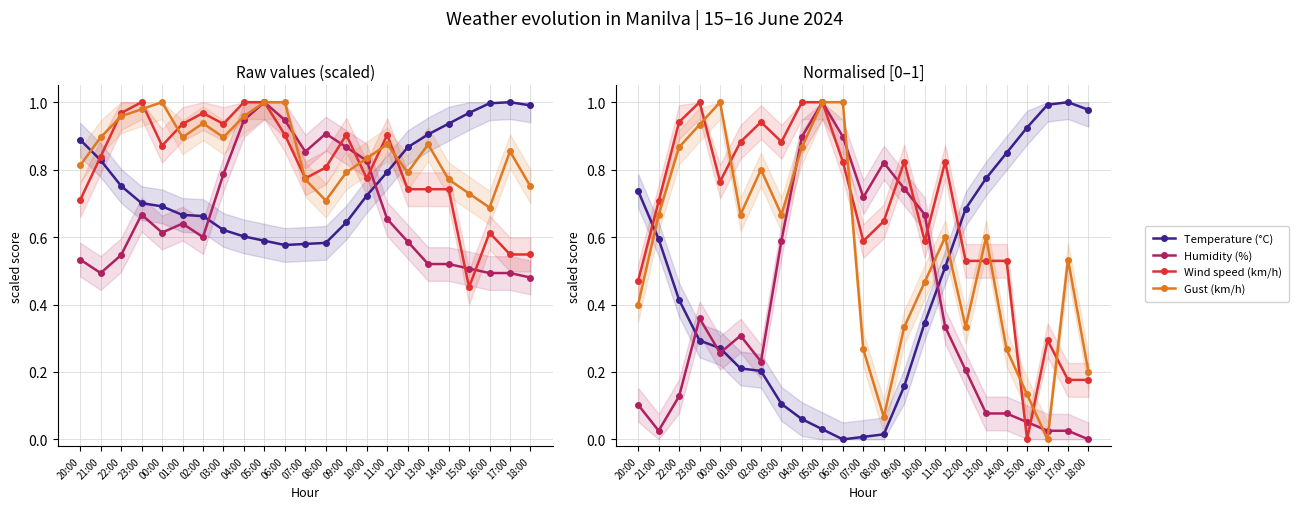

True or false: Gust (km/h) and Humidity (%) intersect in this chart.

True